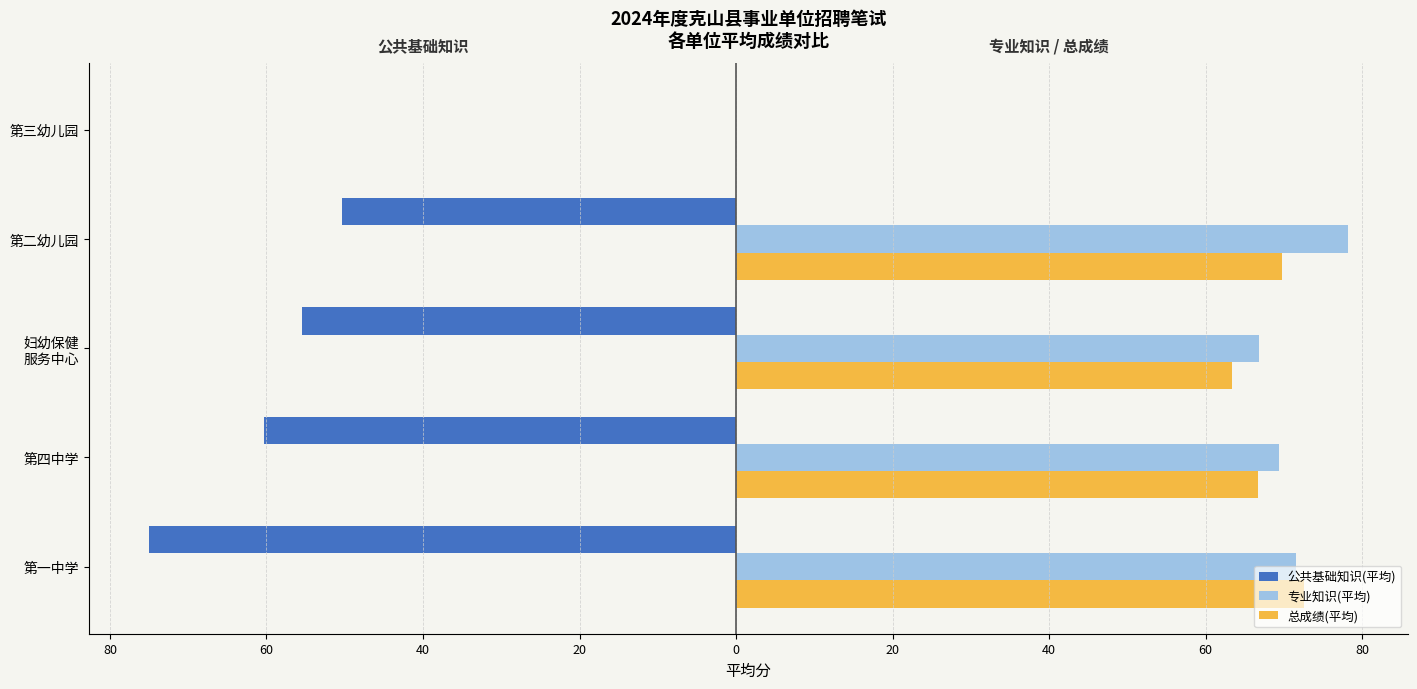

What are all the series names shown in the legend?

公共基础知识(平均), 专业知识(平均), 总成绩(平均)